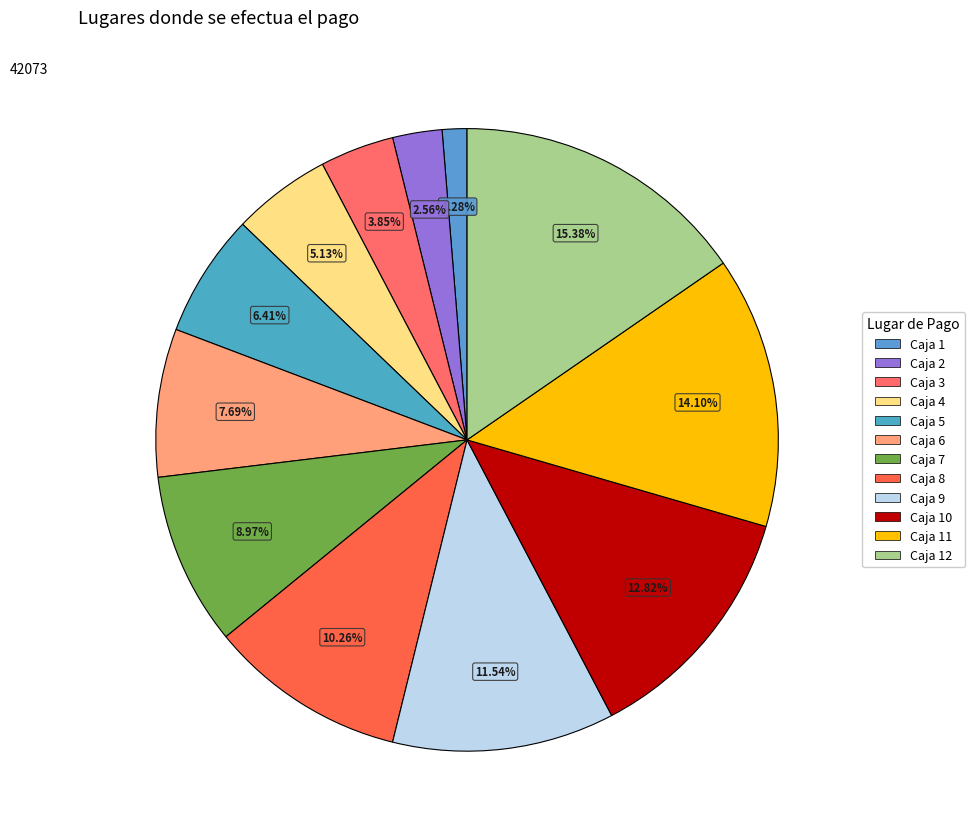

How many slices are in this pie chart?

12